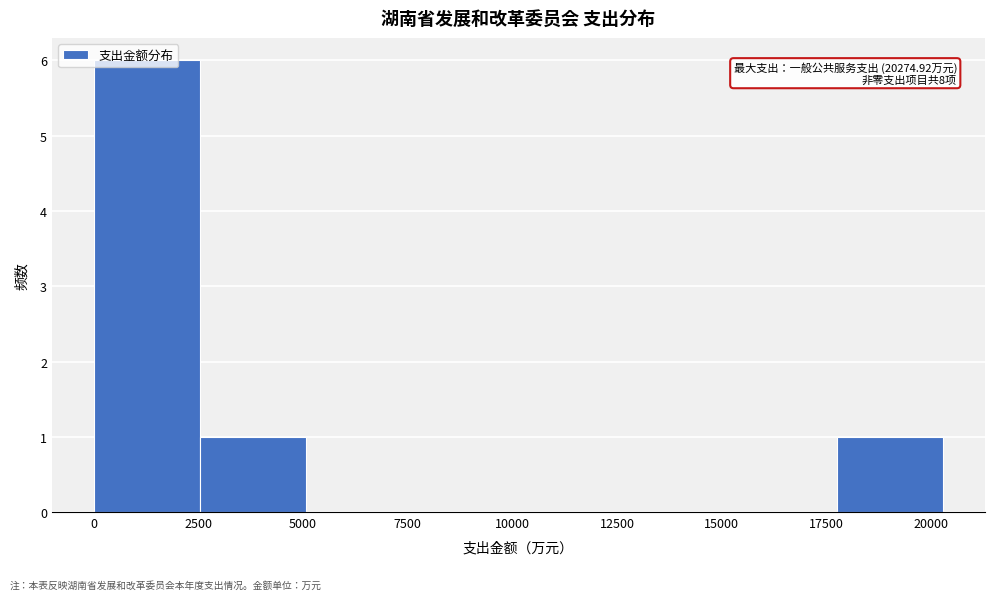

Which range on the x-axis has the tallest bar?

0 to 2500